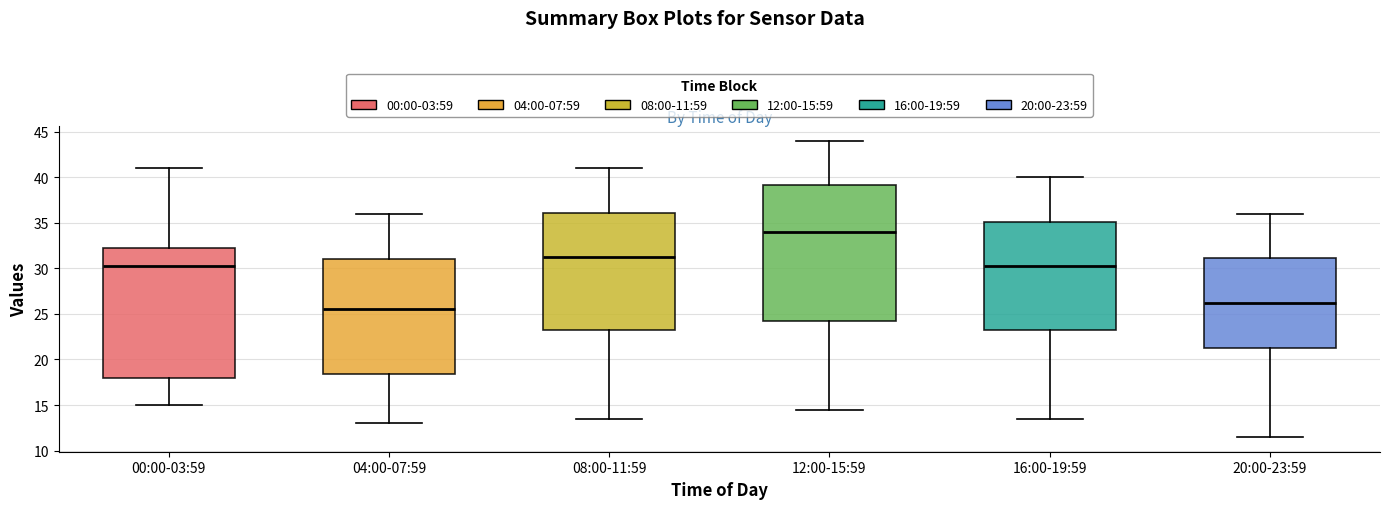

Which box's median line is the lowest?

04:00-07:59